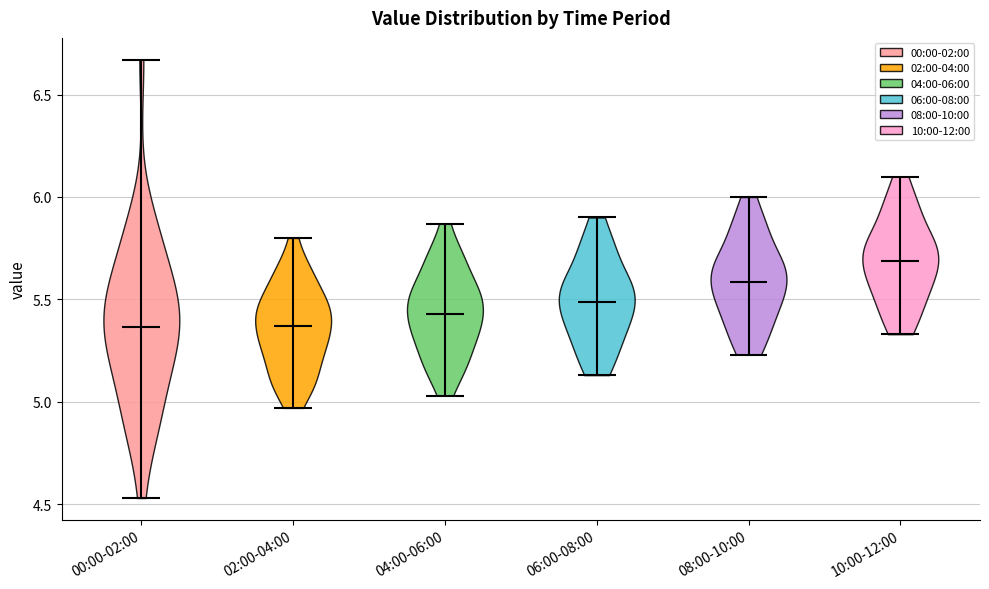

Where does the median line of the violin for 06:00-08:00 sit on the y-axis? The values are not printed on the chart, so give them approximately, as read against the axis.

5.50